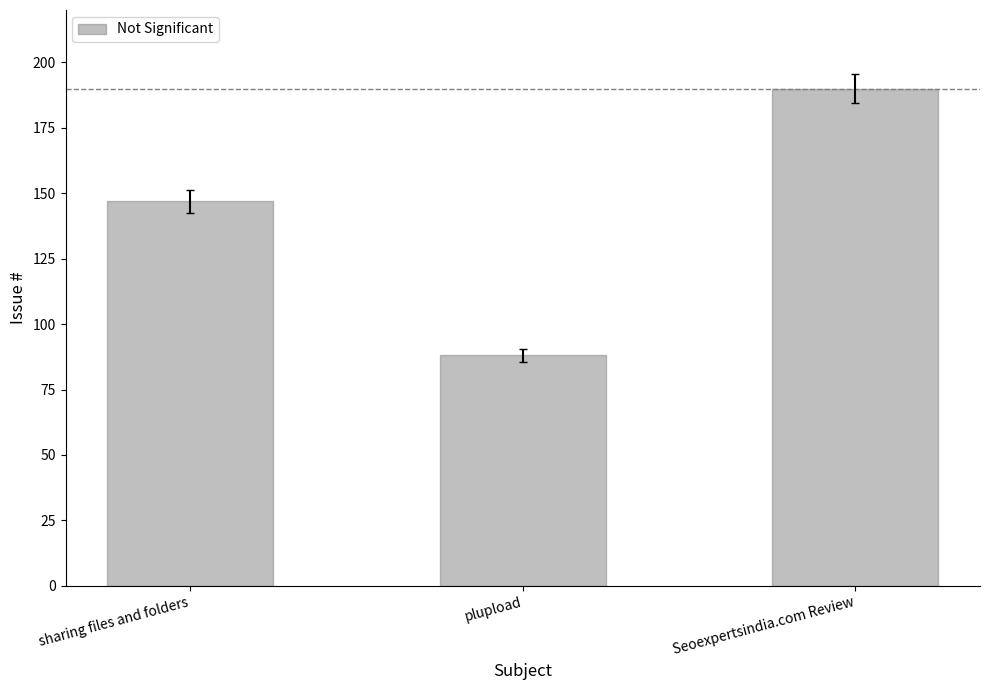

What is the sum of the values at sharing files and folders and plupload?

235